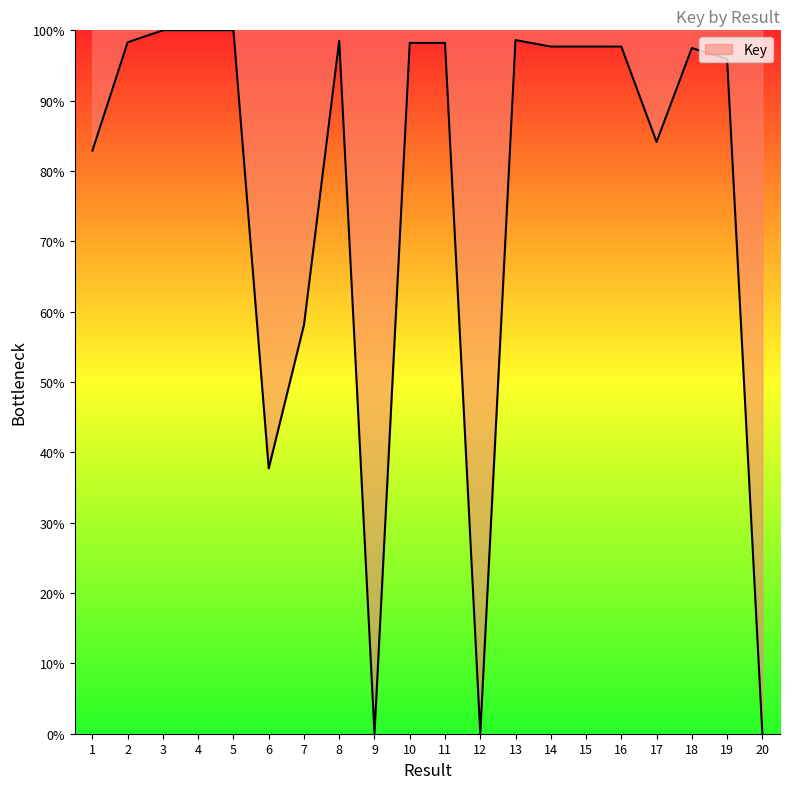

What is the difference between the maximum and minimum values?

100.0